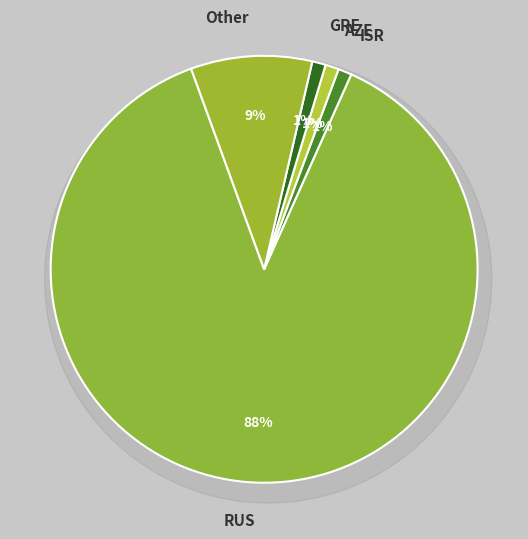

Which category has the biggest portion of the pie?

RUS